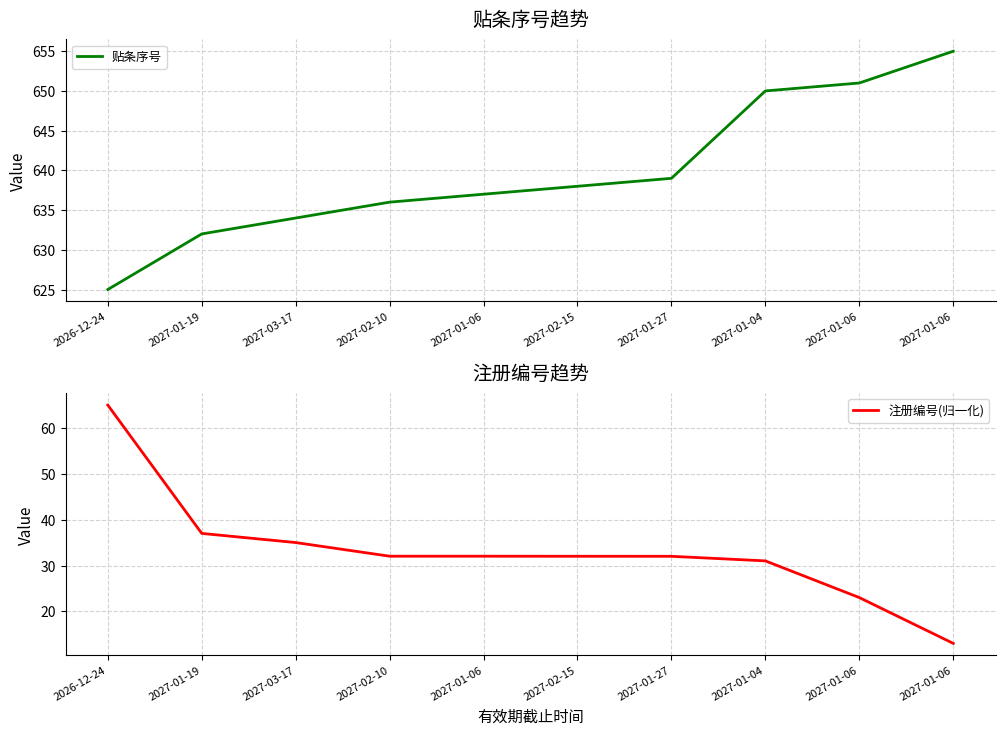

The value of 贴条序号 at 2027-02-15 is 638.0. True or false?

True